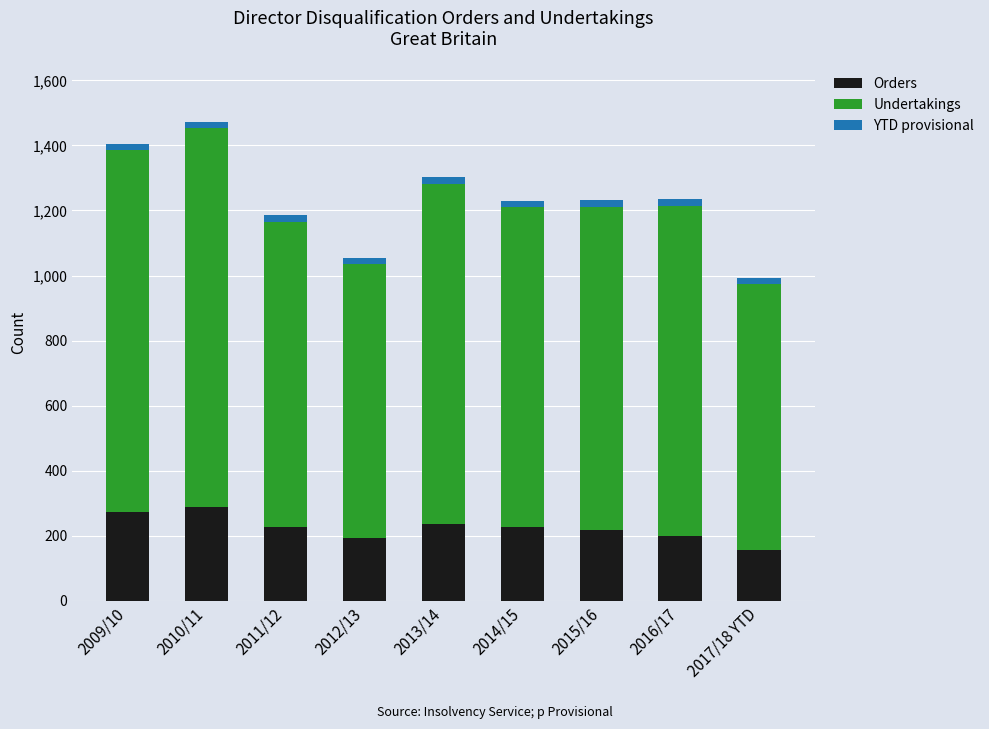

Reading left to right, transcribe the values for Orders.

274	288	226	193	235	226	218	200	157